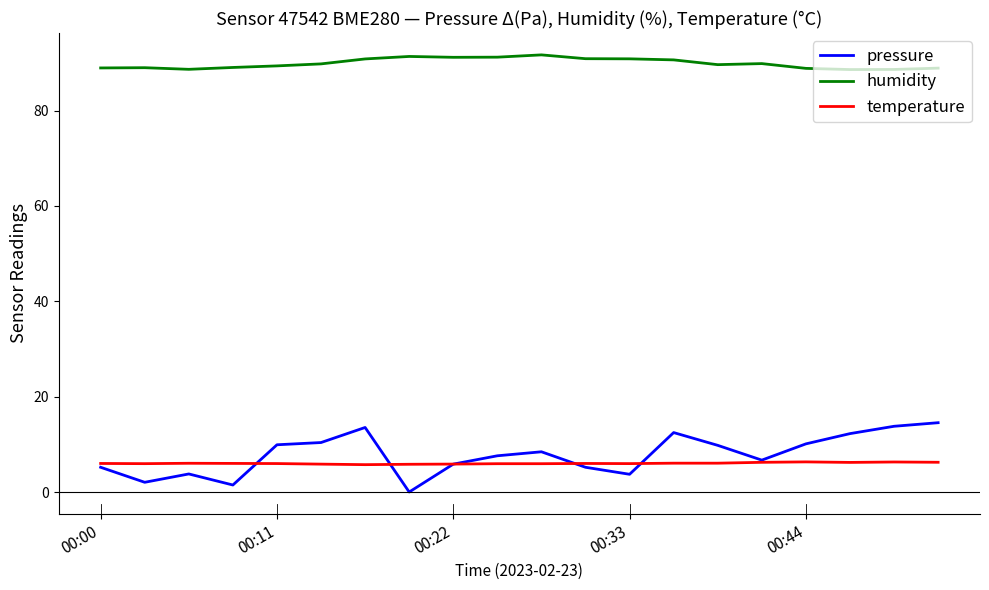

List the series in order of their peak value, highest first.

humidity, pressure, temperature